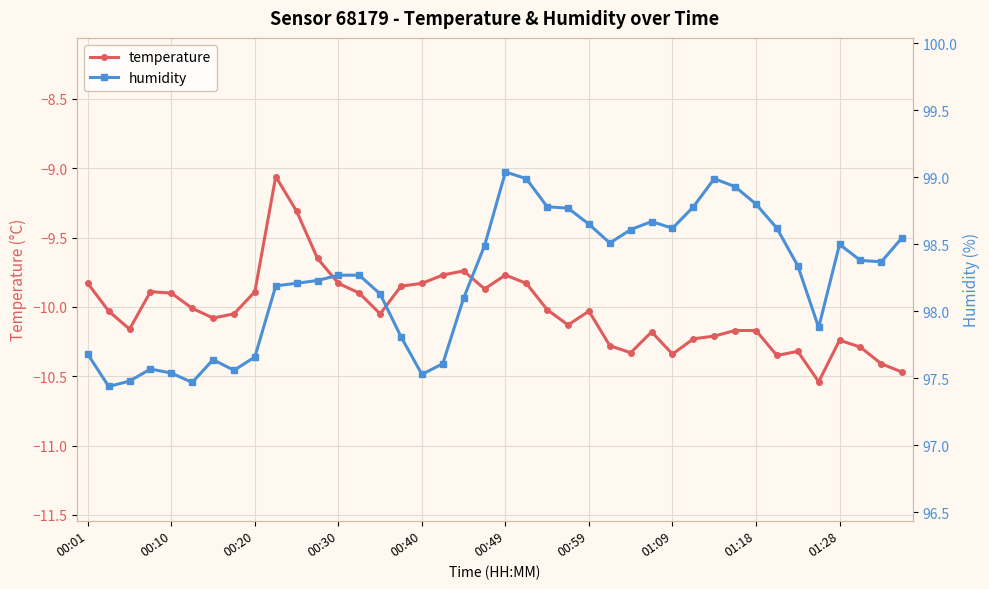

Reading left to right, extract all data points from this chart.

temperature: -9.8	-10.0	-10.2	-9.9	-9.9	-10.0	-10.1	-10.1	-9.9	-9.1	-9.3	-9.7	-9.8	-9.9	-10.1	-9.8	-9.8	-9.8	-9.7	-9.9	-9.8	-9.8	-10.0	-10.1	-10.0	-10.3	-10.3	-10.2	-10.3	-10.2	-10.2	-10.2	-10.2	-10.3	-10.3	-10.5	-10.2	-10.3	-10.4	-10.5
humidity: 97.7	97.4	97.5	97.6	97.5	97.5	97.6	97.6	97.7	98.2	98.2	98.2	98.3	98.3	98.1	97.8	97.5	97.6	98.1	98.5	99.0	99.0	98.8	98.8	98.7	98.5	98.6	98.7	98.6	98.8	99.0	98.9	98.8	98.6	98.3	97.9	98.5	98.4	98.4	98.5